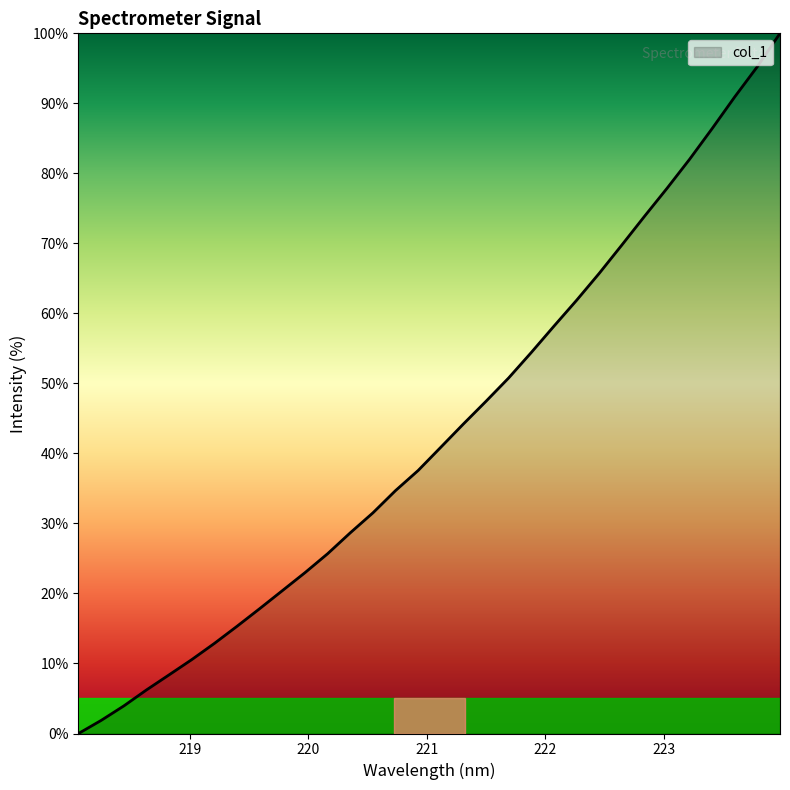

What is the difference between the maximum and minimum values?

100.0